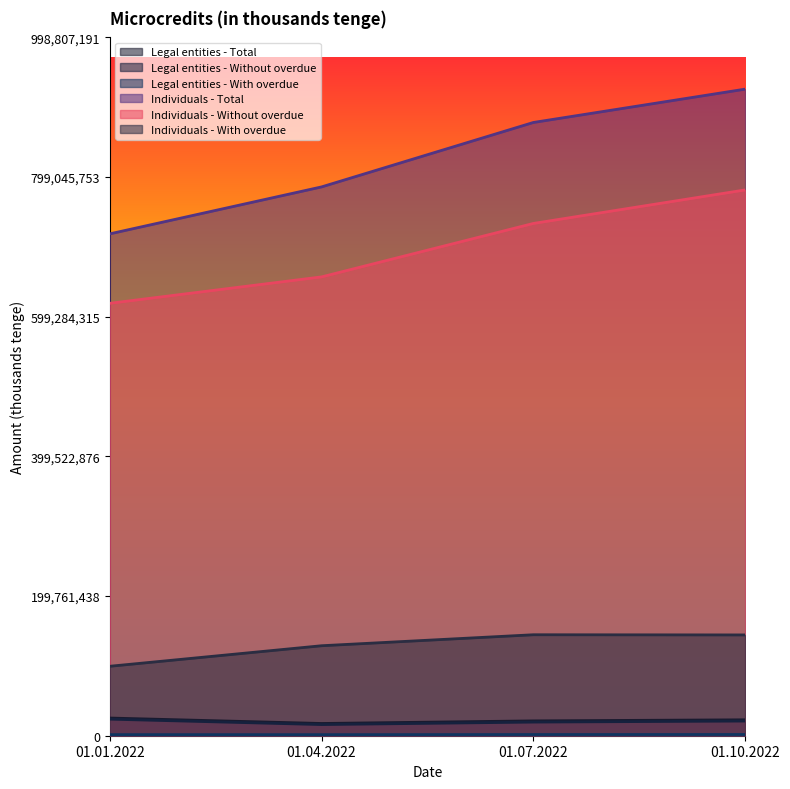

Reading left to right, extract all data points from this chart.

Legal entities - Total: 25293633	17505041	21229772	22772116
Legal entities - Without overdue: 23712079	15962236	19510039	21002534
Legal entities - With overdue: 1581554	1542805	1719733	1769582
Individuals - Total: 717829384	784978712	877131847	924821474
Individuals - Without overdue: 618487457	656269759	732706084	780656976
Individuals - With overdue: 99341927	128708953	144425763	144164498